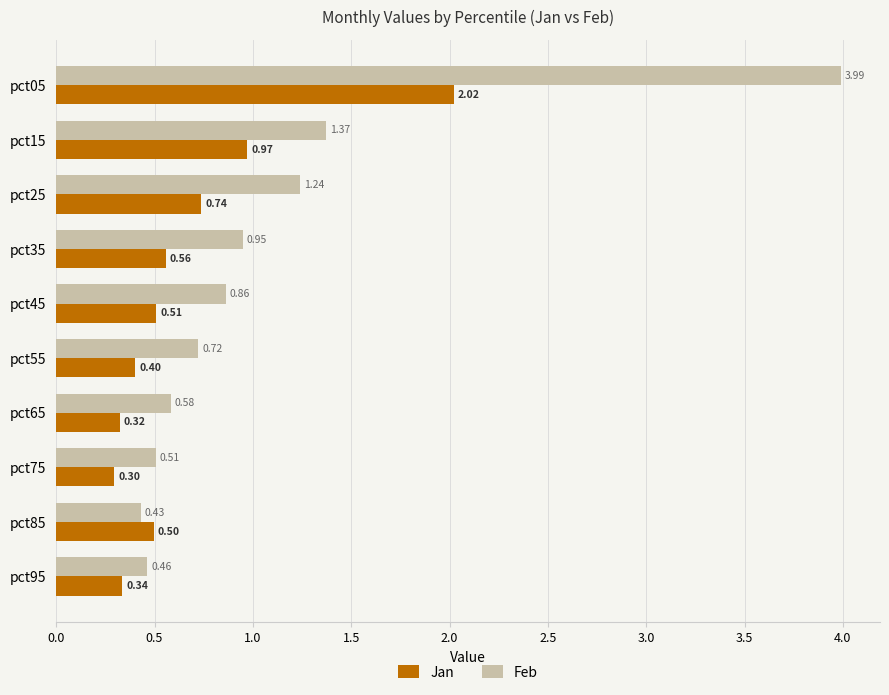

Which series has the largest range (max minus min)?

Feb